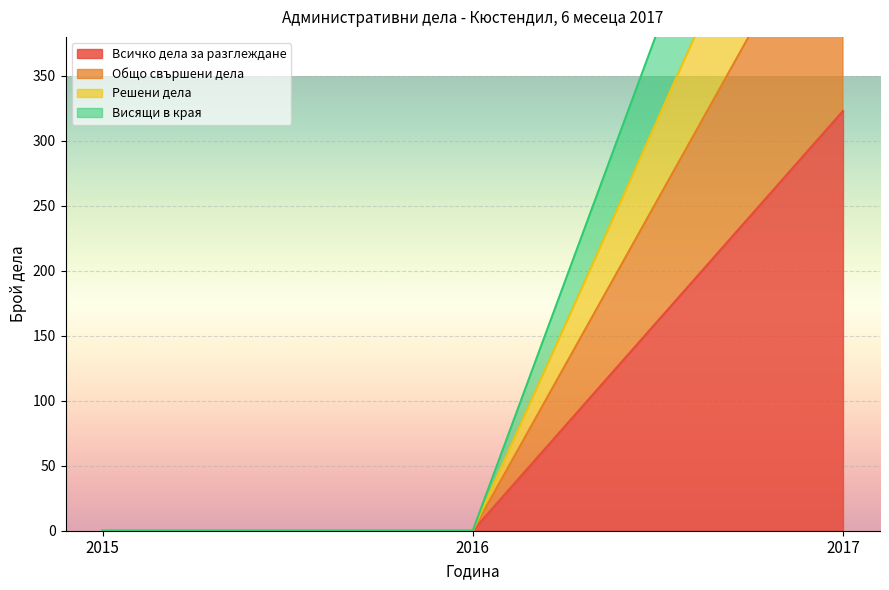

How many Всичко дела за разглеждане values are between 0 and 510?

3